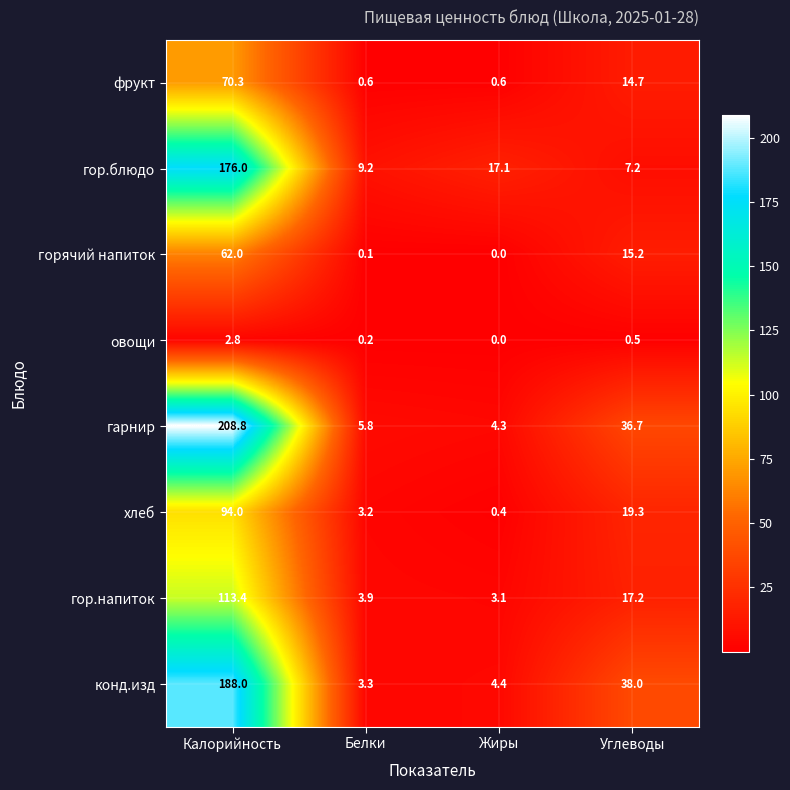

What is the difference between the фрукт values at Калорийность and Белки?

69.7